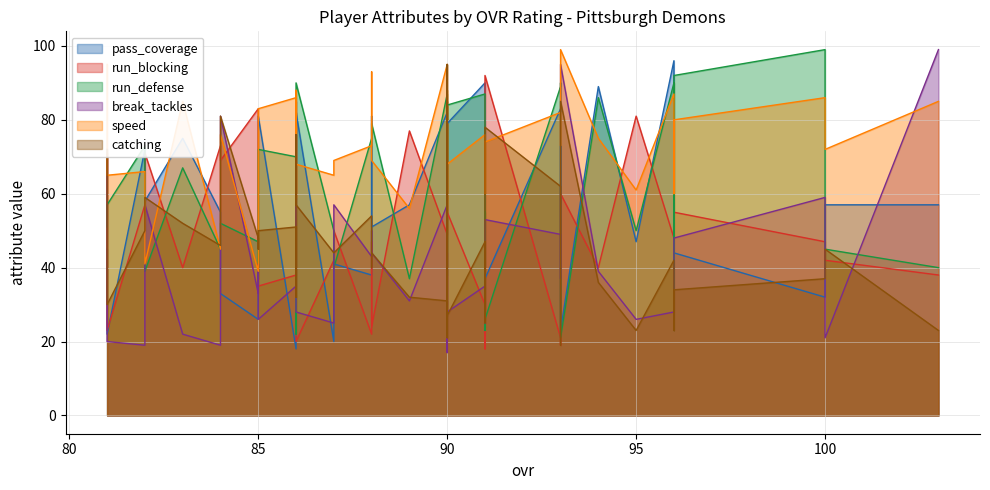

Between 100 and 82, which series saw the biggest shift?

break_tackles